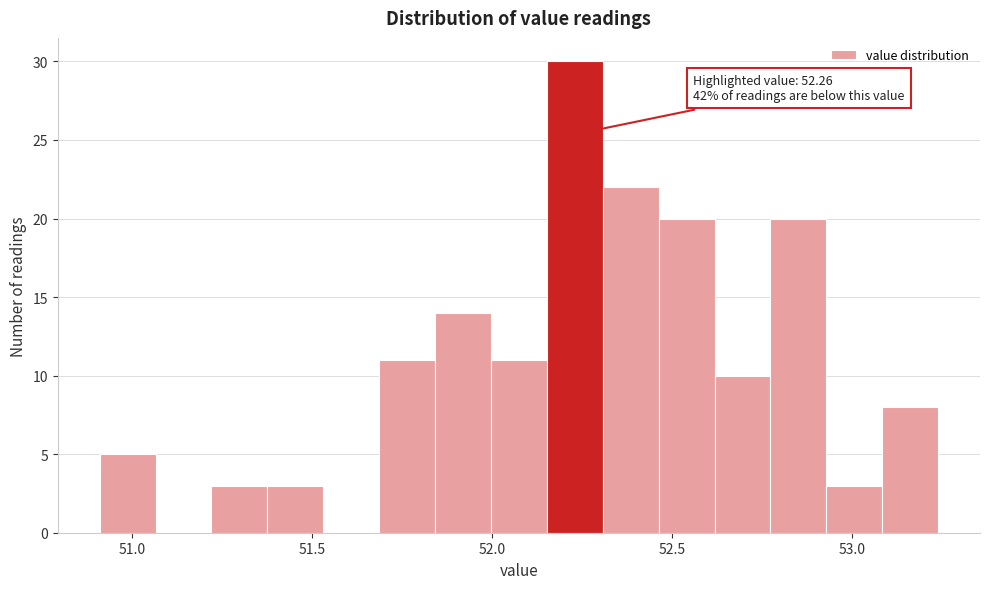

Read against the x-axis, roughly where is the centre of the tallest bar?

52.25